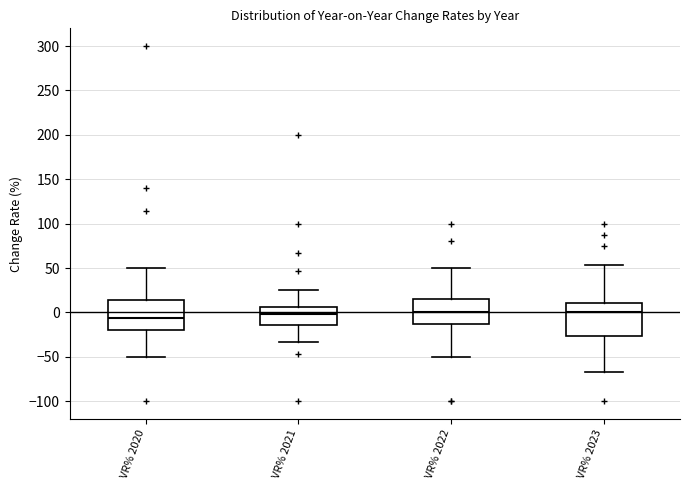

Reading left to right, transcribe this box plot: for each box, give where its median line is, the range the box spans, and where its two whiskers end, as read against the y-axis. The values are not printed on the chart, so give them approximately, as read against the axis.

VR% 2020: median -5, box -20 to 15, whiskers -50 to 50
VR% 2021: median 0, box -15 to 5, whiskers -35 to 25
VR% 2022: median 0, box -15 to 15, whiskers -50 to 50
VR% 2023: median 0, box -25 to 10, whiskers -65 to 55